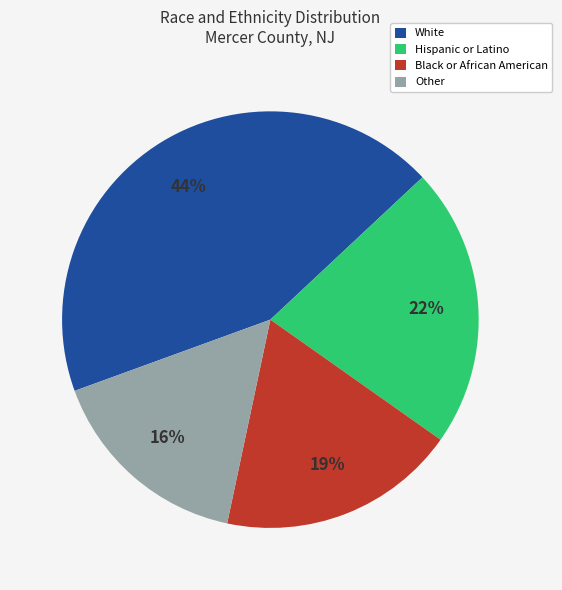

Rank the categories by value from highest to lowest.

White, Hispanic or Latino, Black or African American, Other